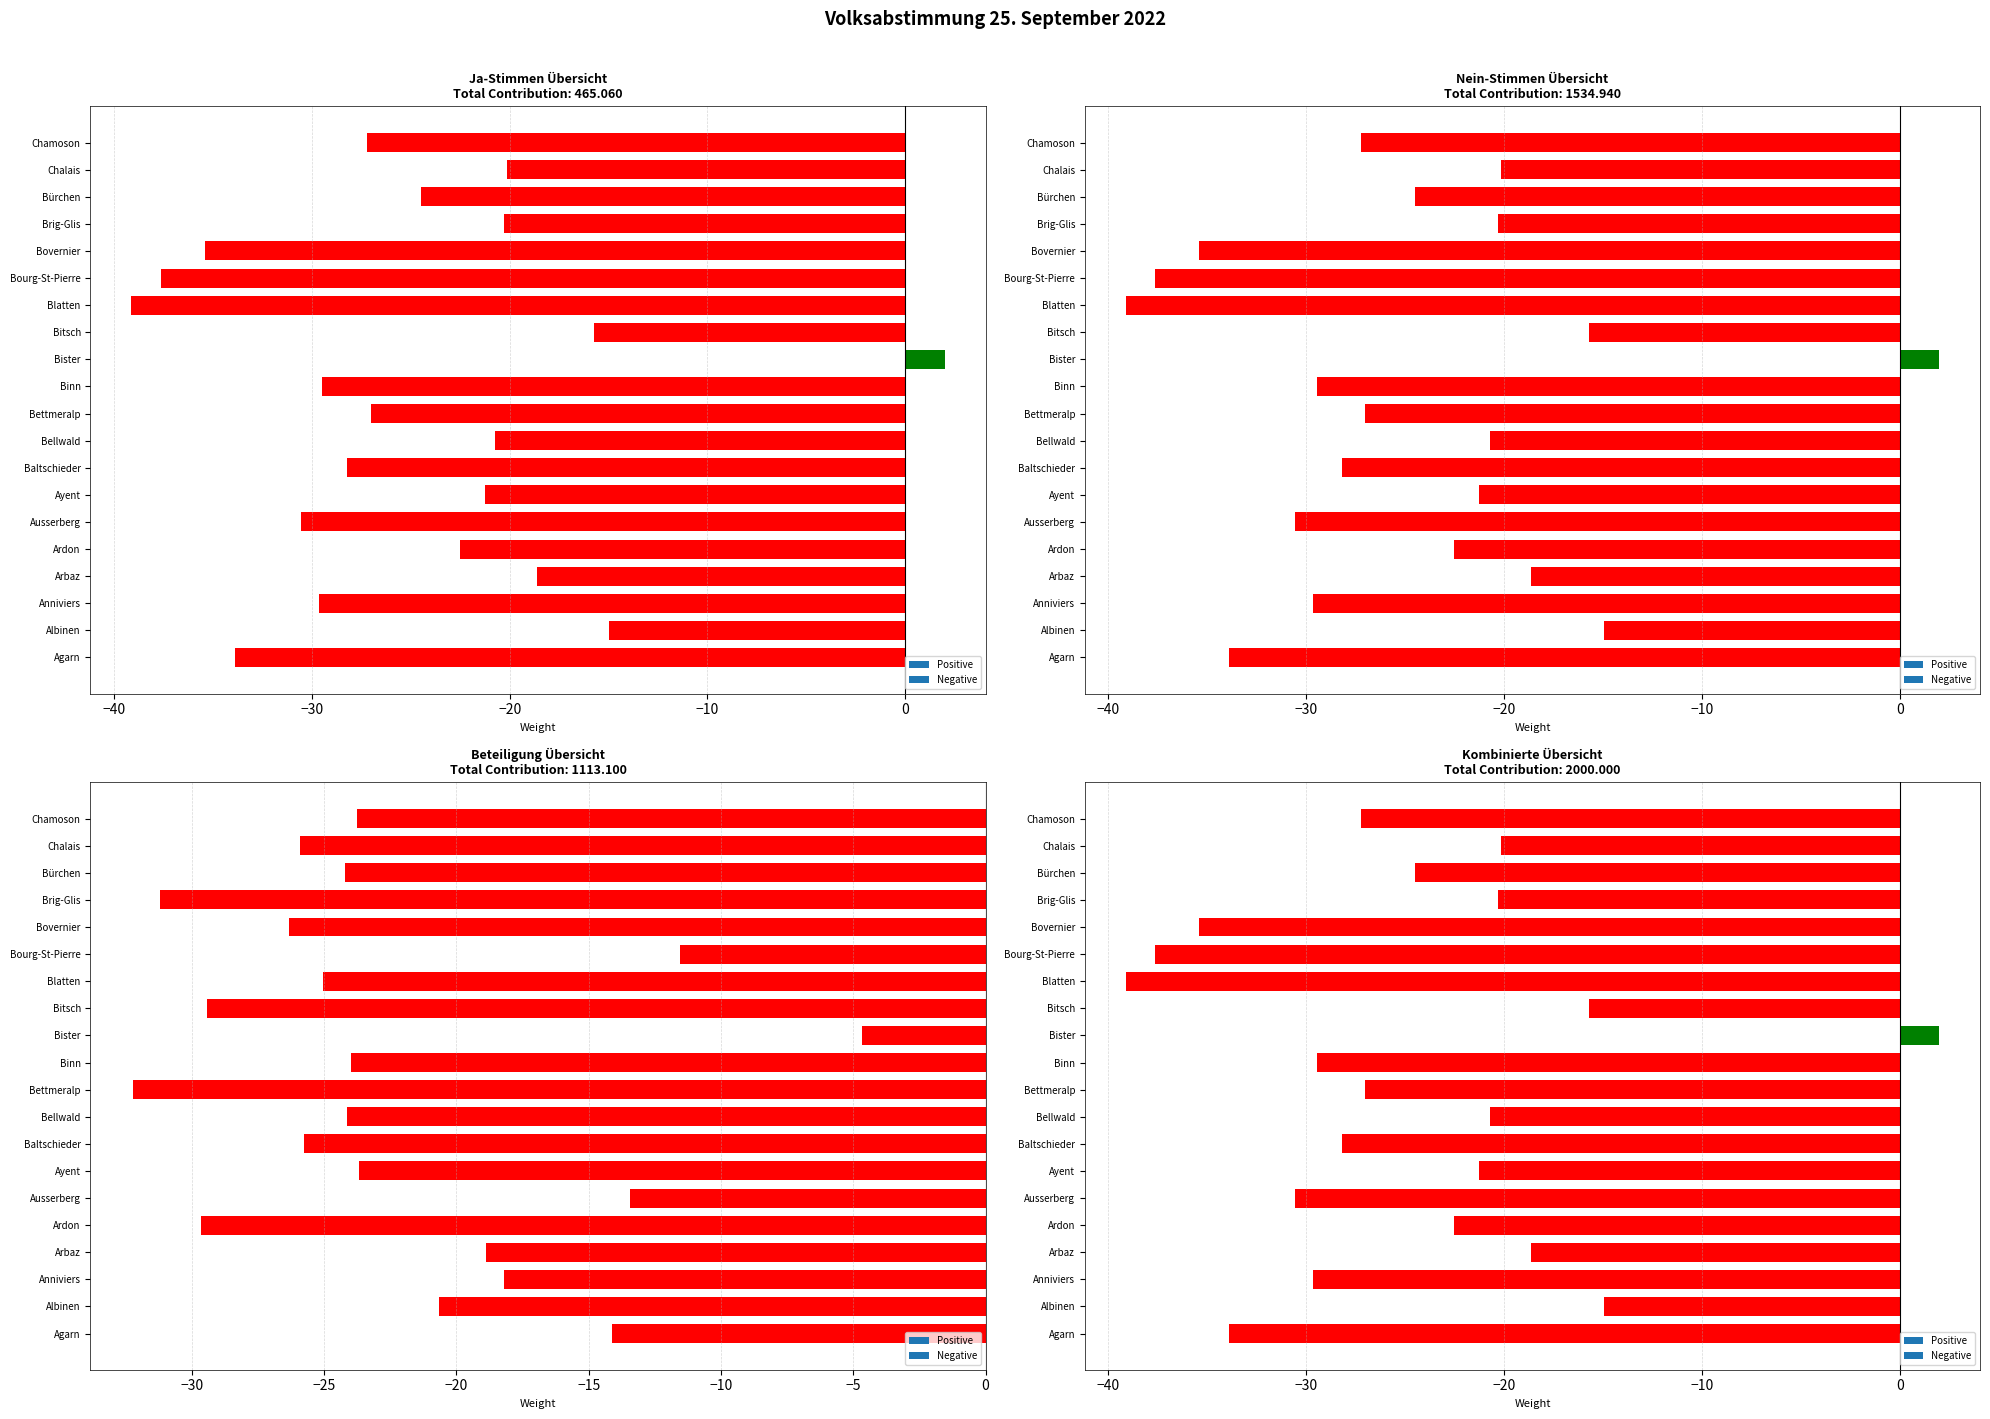

What is the average value of the Nein % series?

-24.7